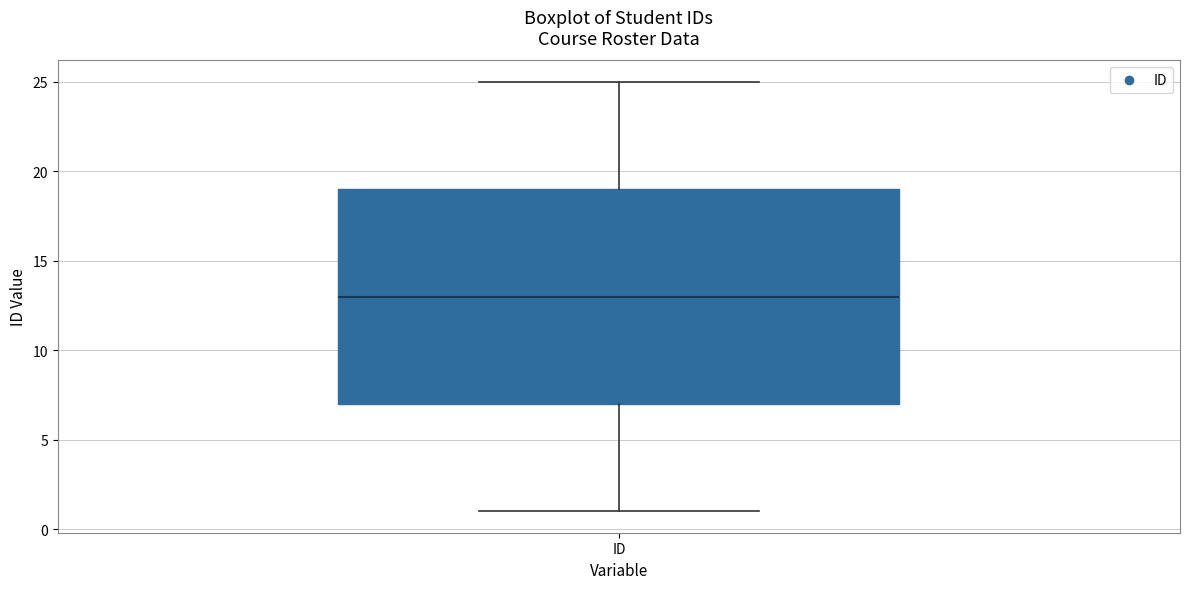

Read this box plot against the y-axis: the position of the median line, the range covered by the box, and the ends of both whiskers. The values are not printed on the chart, so give them approximately, as read against the axis.

median 13, box 7 to 19, whiskers 1 to 25